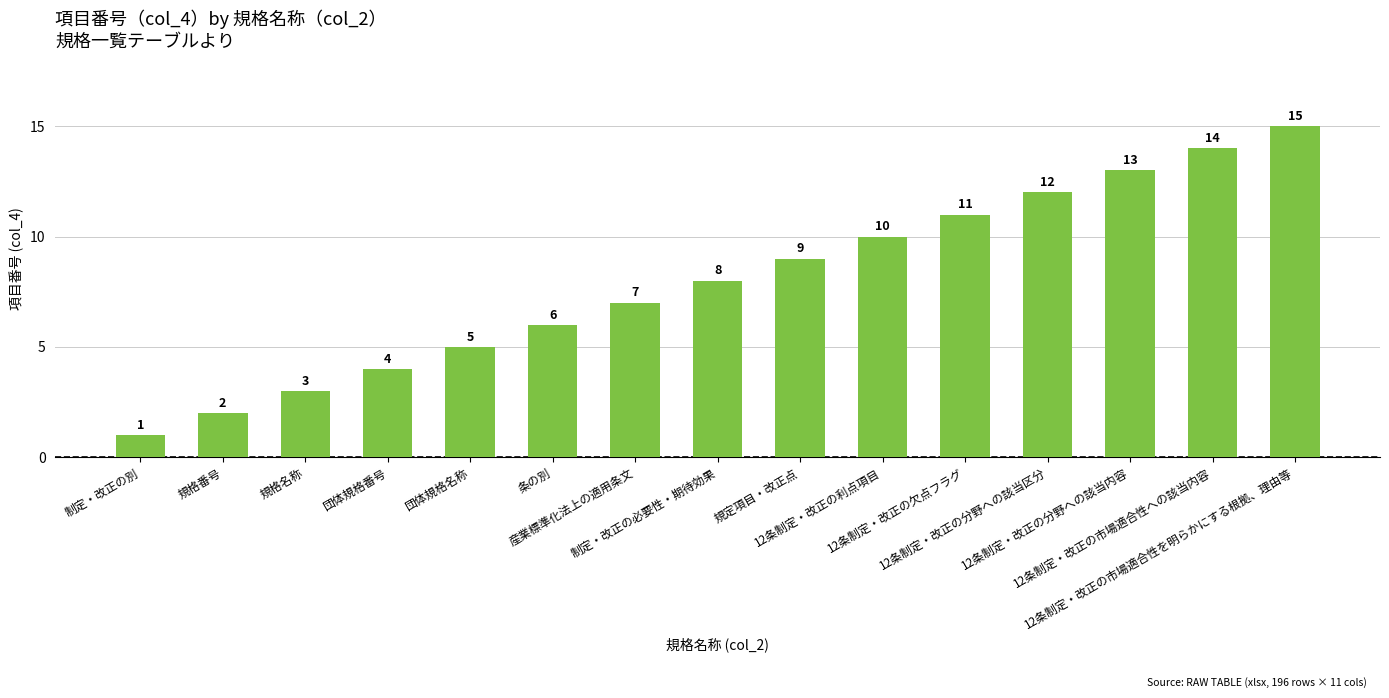

Between 制定・改正の必要性・期待効果 and 団体規格名称, which is larger?

制定・改正の必要性・期待効果